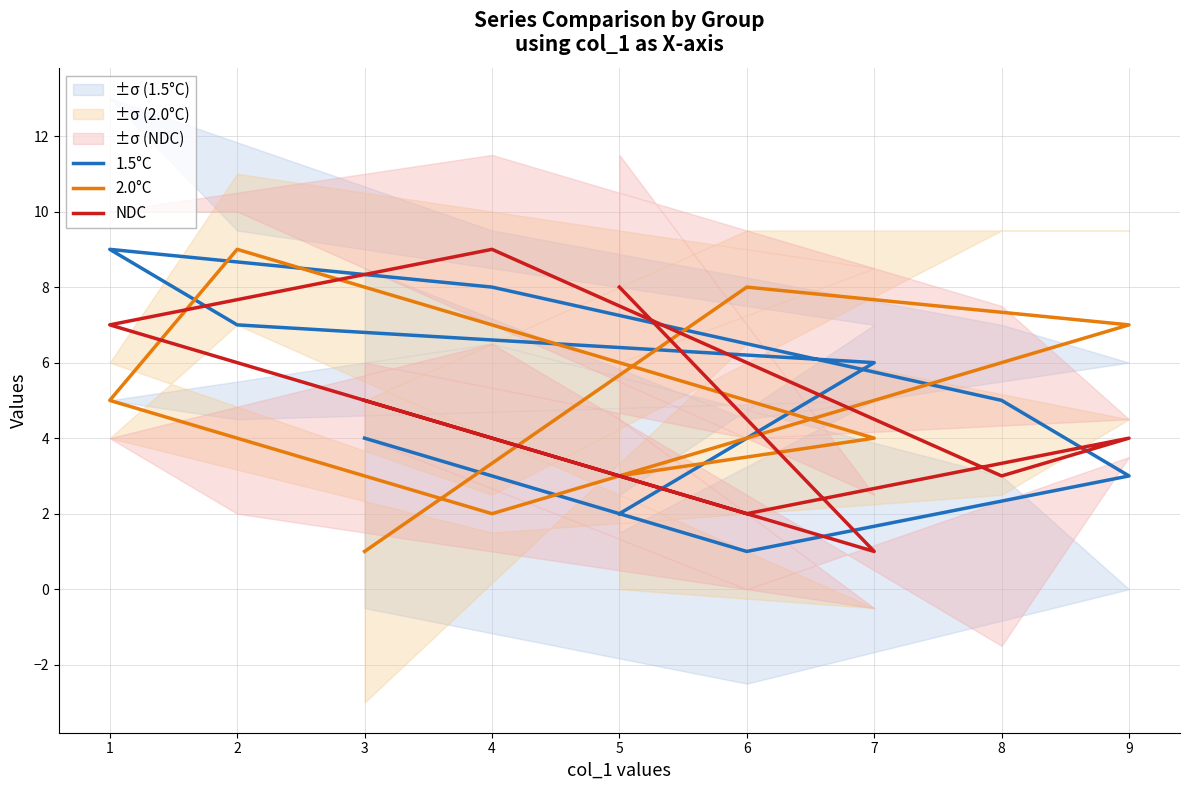

How many series are shown in this chart?

3